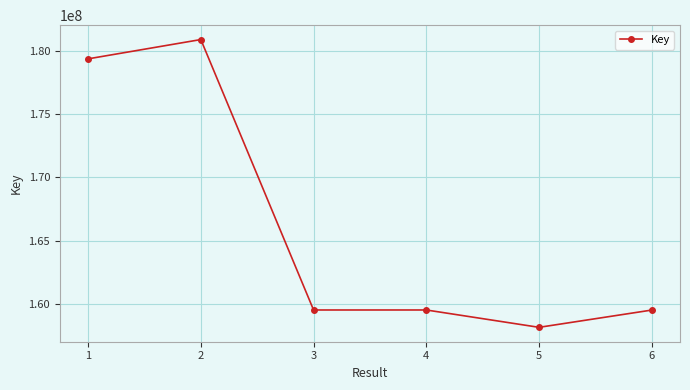

What is the greatest value displayed?

180880582